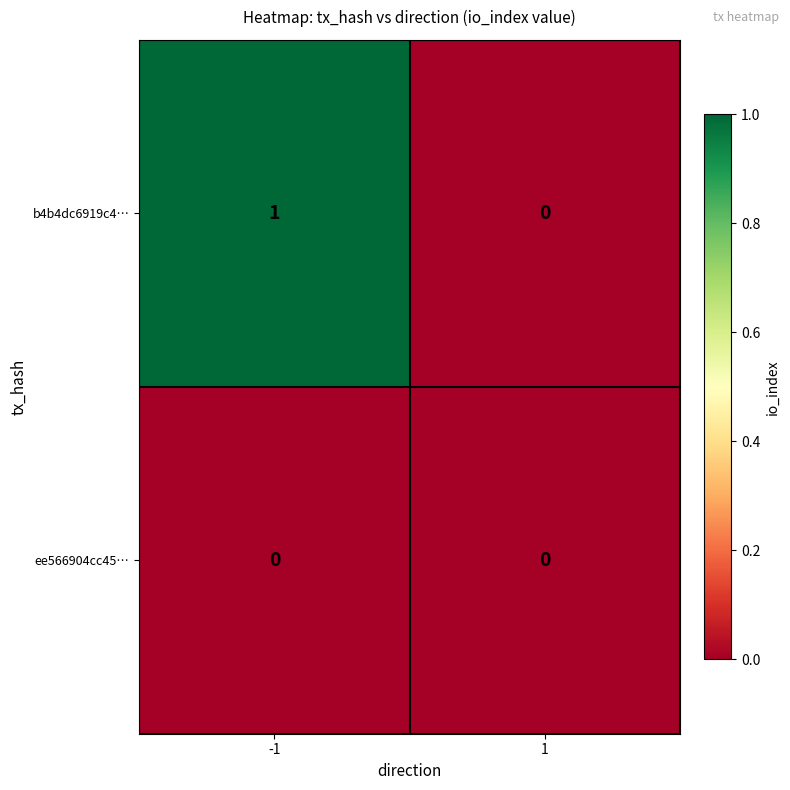

At which category is the sum across all series the highest?

-1